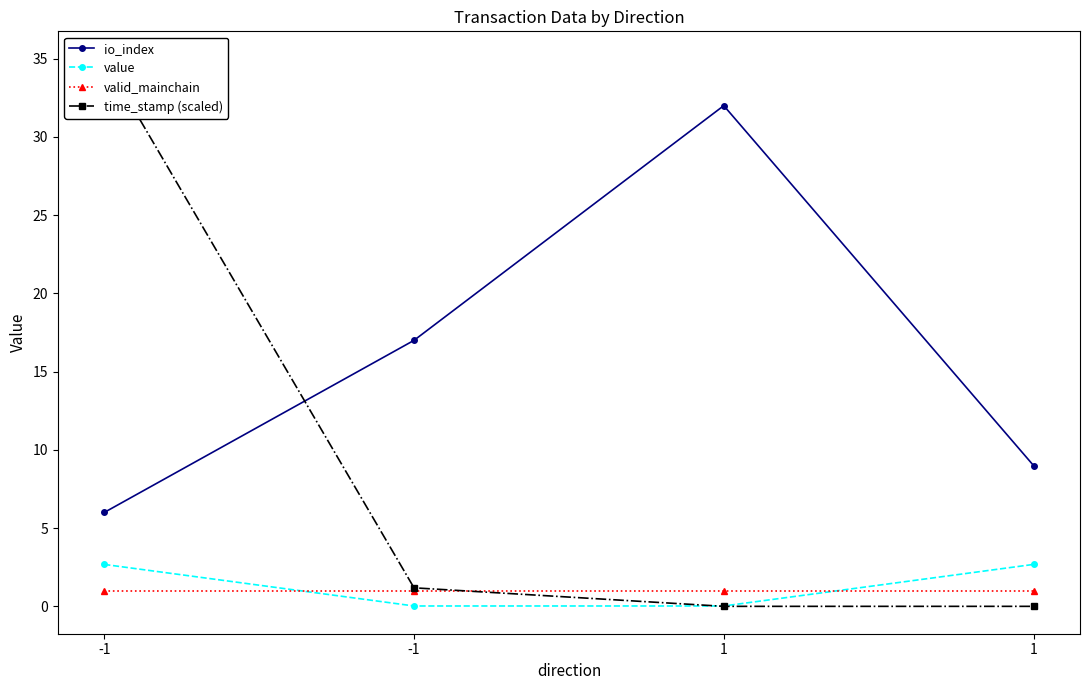

What is the sum of all value values?

5.4